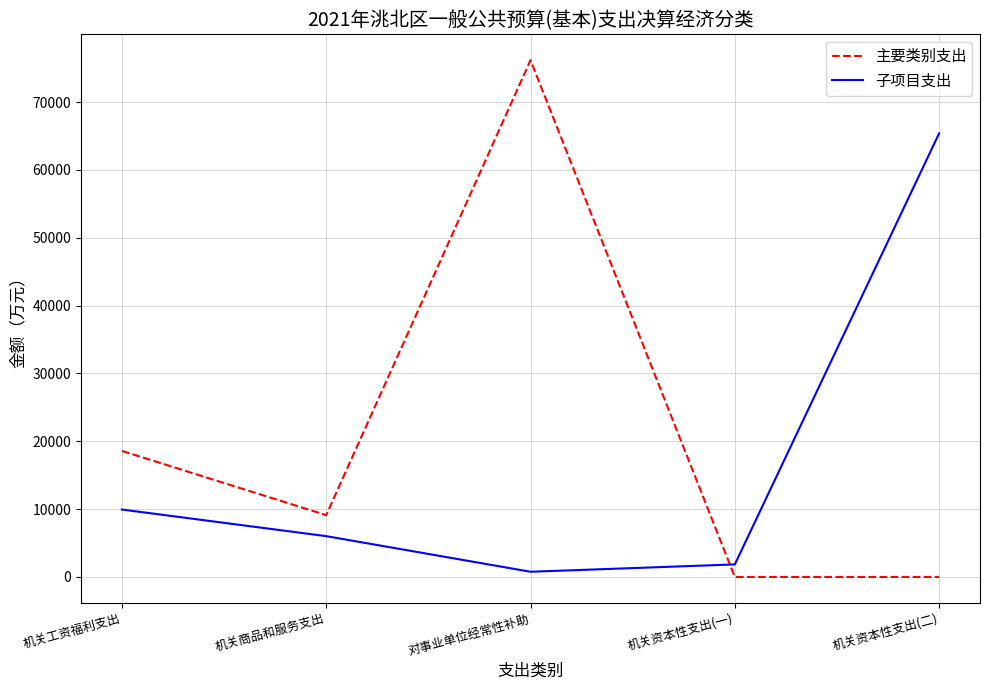

Is it true that 子项目支出 equals 28711 at 机关资本性支出(二)?

False